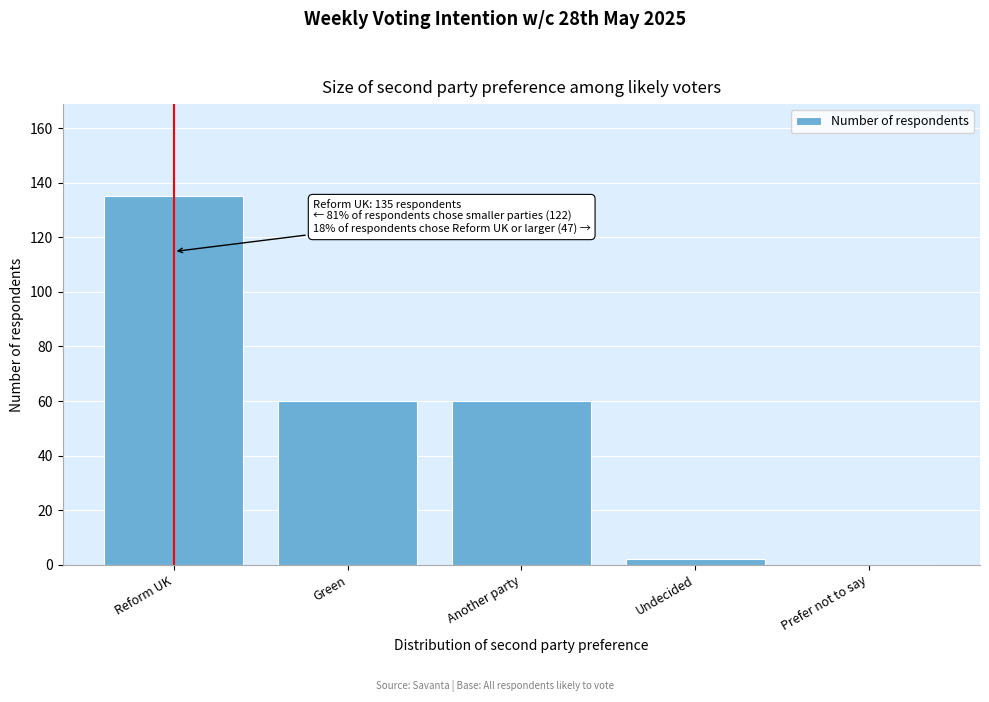

Reading left to right, transcribe all the data shown in this chart.

Reform UK=135	Green=60	Another party=60	Undecided=2	Prefer not to say=0